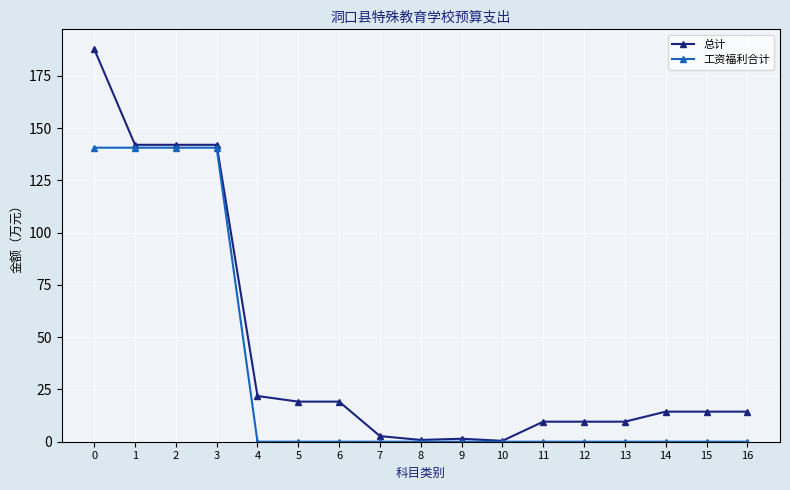

What is the highest value of the 工资福利合计 series?

140.6